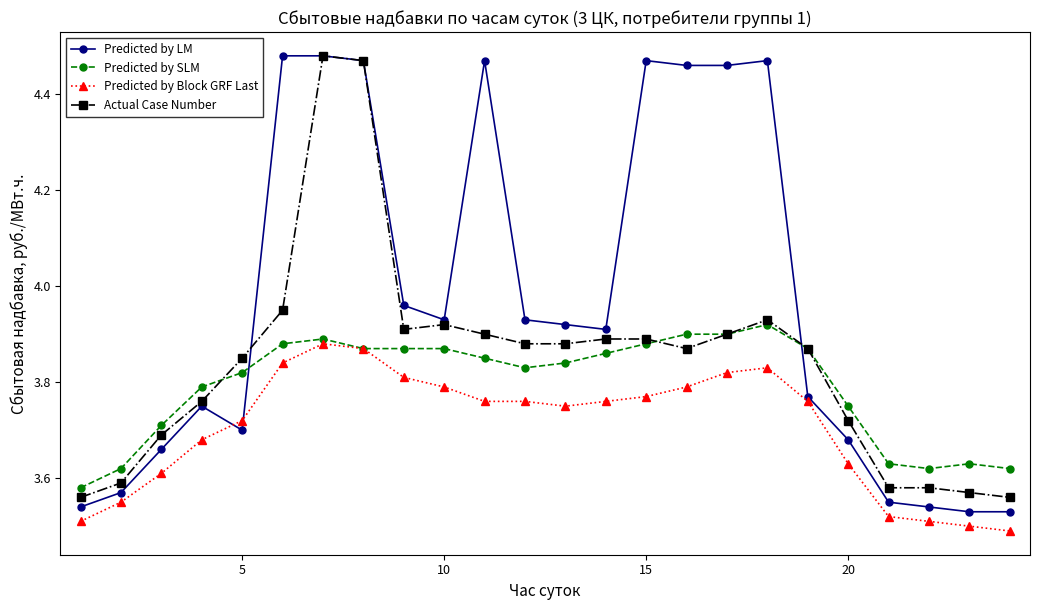

Which series has the widest spread of values?

Predicted by LM